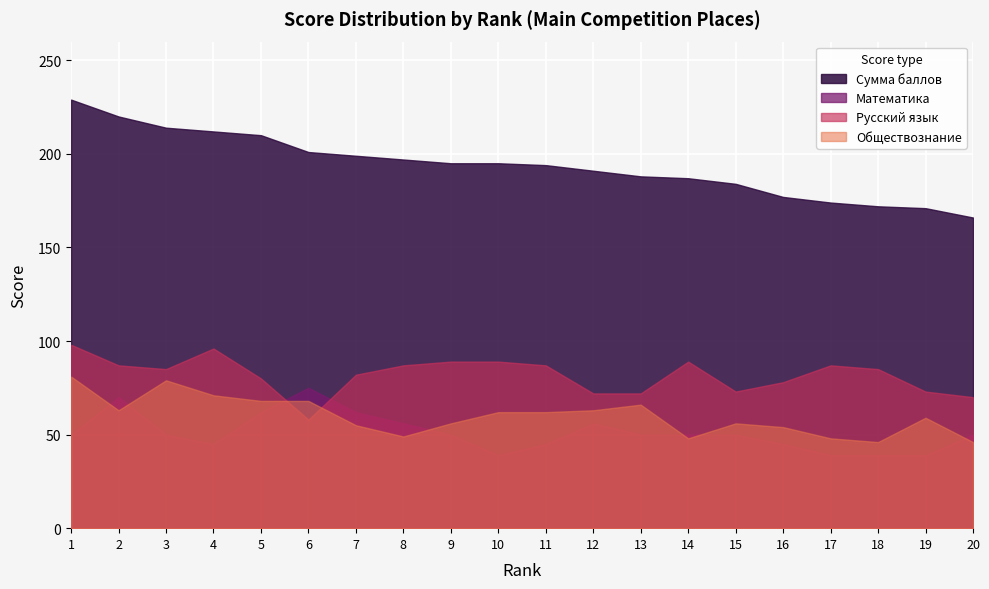

At which category does the chart reach its minimum across all series?

10